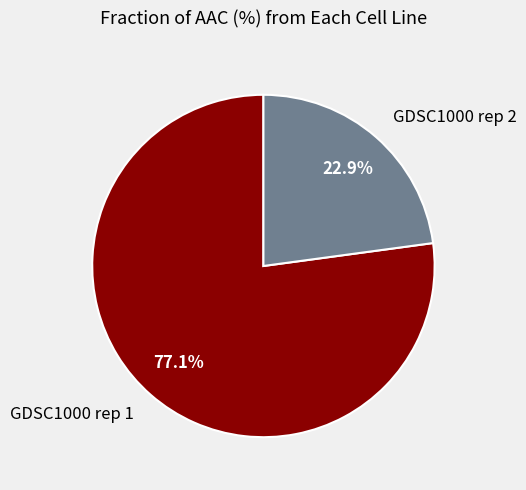

To the nearest percent, what is the combined percentage of GDSC1000 rep 2 and GDSC1000 rep 1?

100%